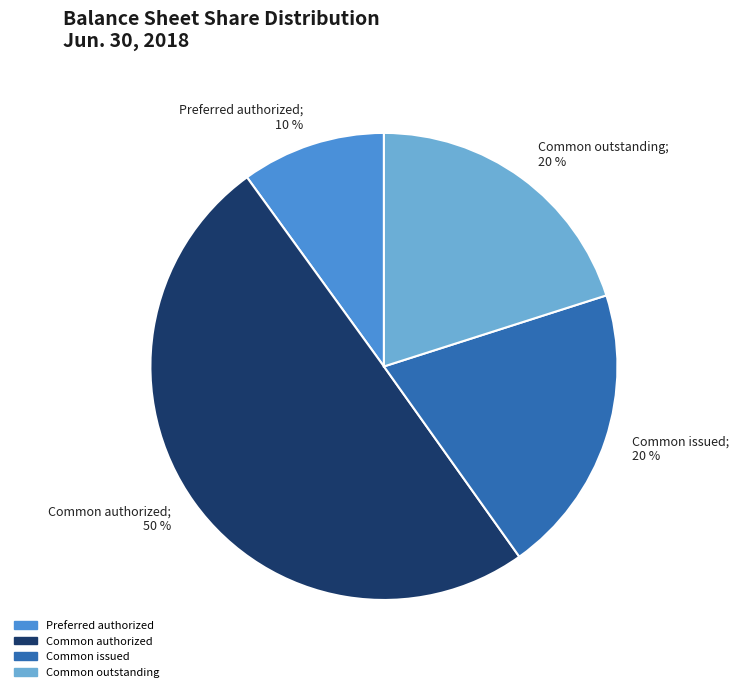

What is the ratio of the value at Common issued; 20 % to the value at Common authorized; 50 %?

0.4